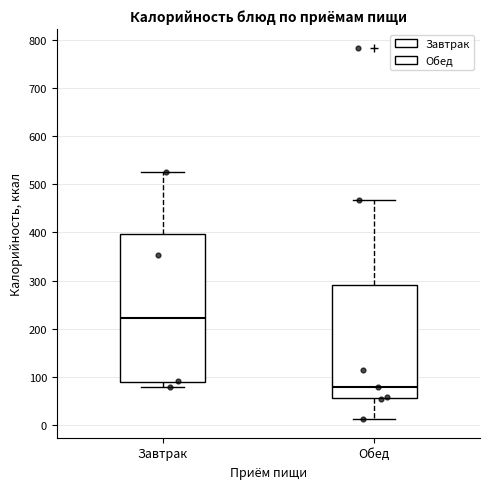

Which box's median line is the highest?

Завтрак